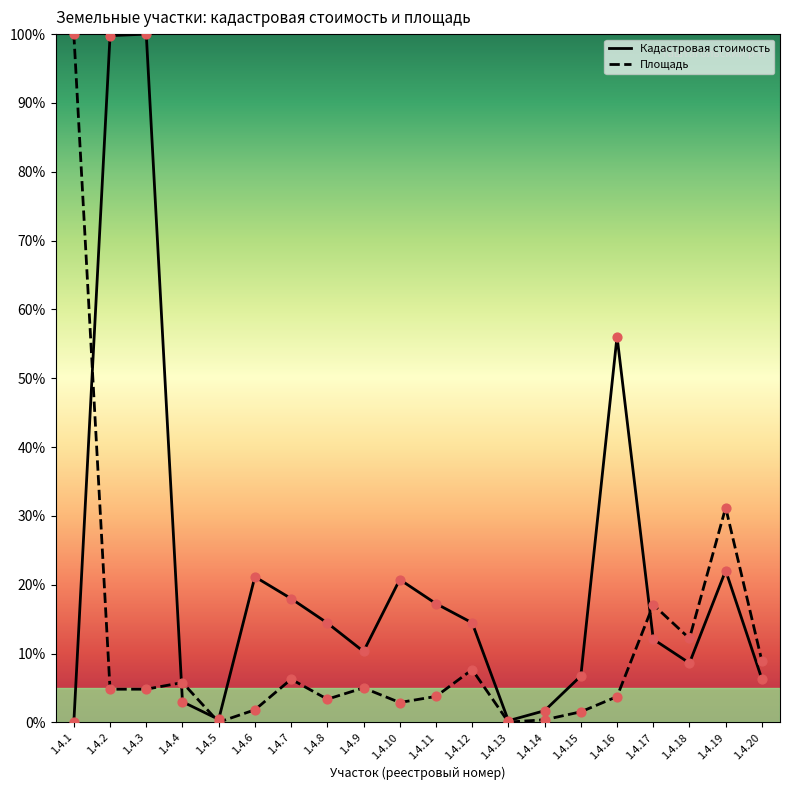

Which series has the largest total across all categories?

Кадастровая стоимость